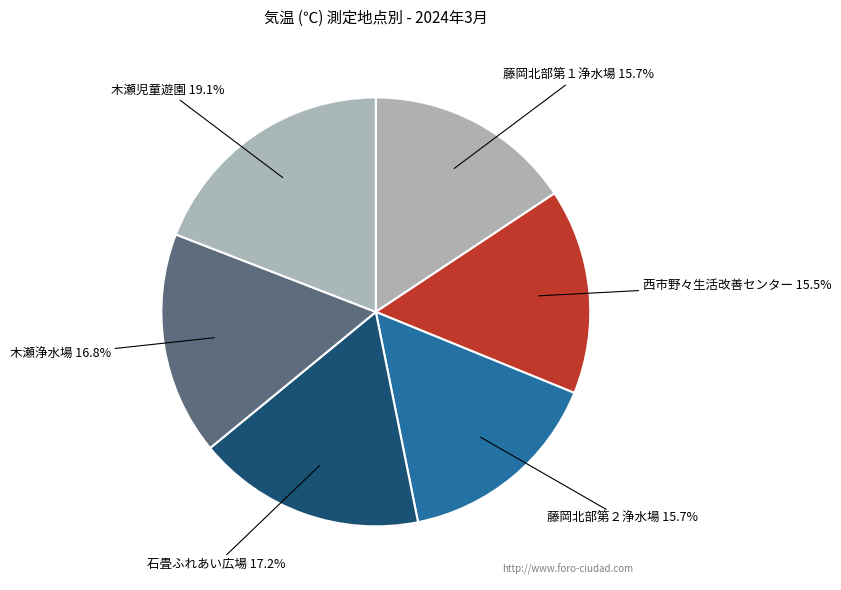

What is the total percentage of 西市野々生活改善センター and 木瀬浄水場?

32.3%